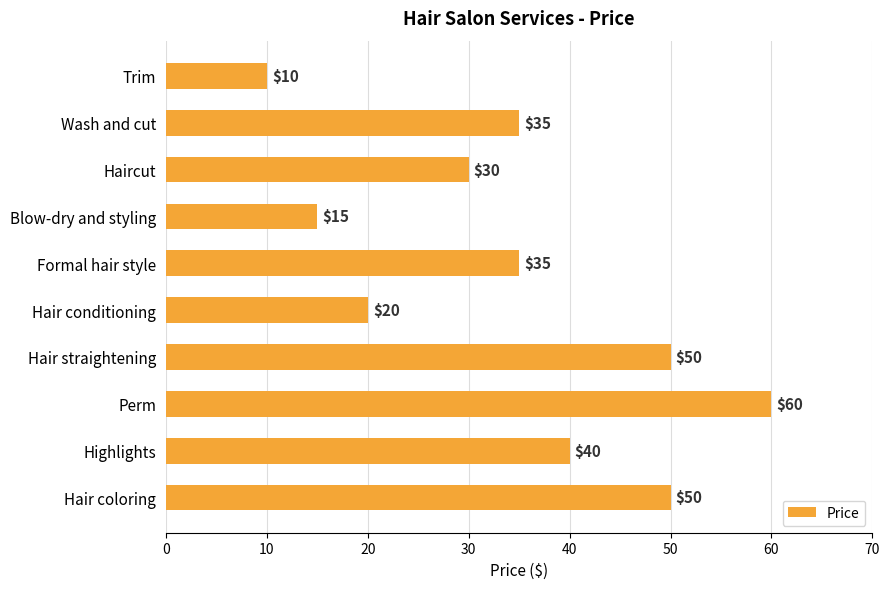

How many distinct data groups are displayed?

1